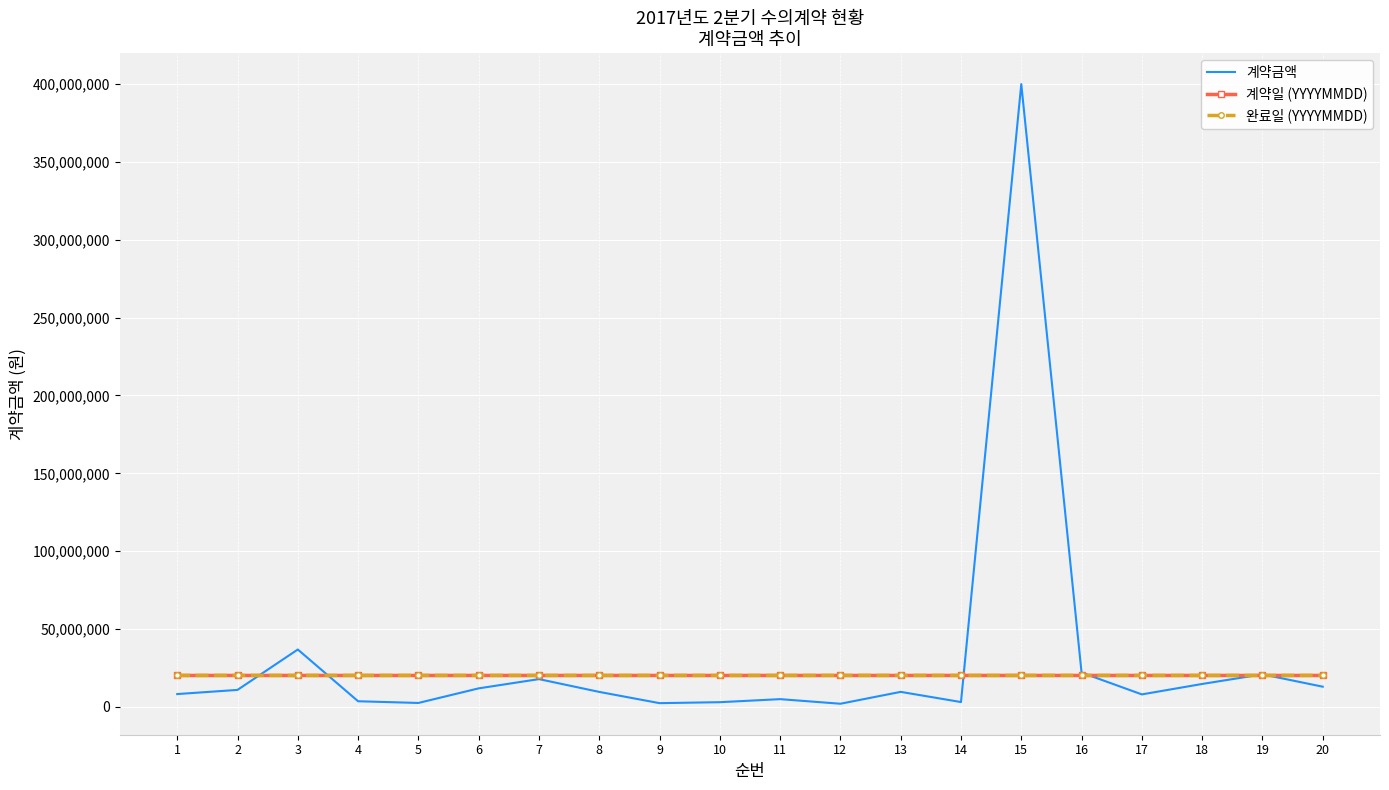

Which series ends up on top after the final intersection of 완료일 (YYYYMMDD) and 계약금액?

완료일 (YYYYMMDD)